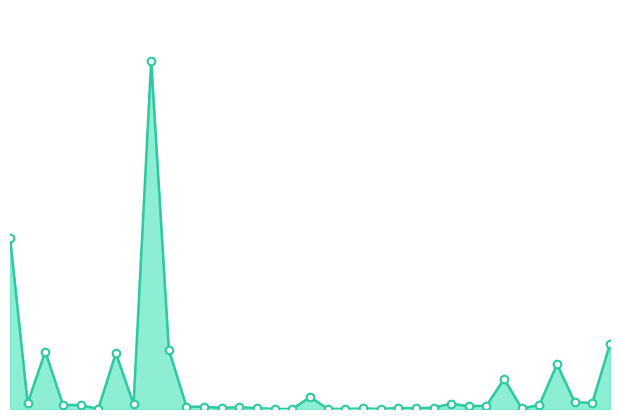

Is this an area chart (filled region under the line)?

Yes